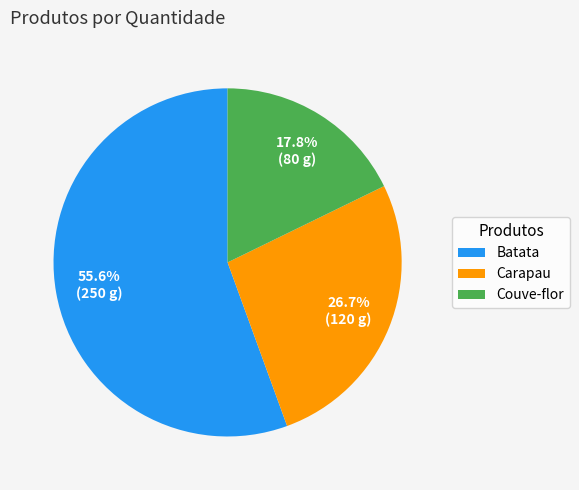

What is the ratio of the value at Batata to the value at Carapau?

2.1